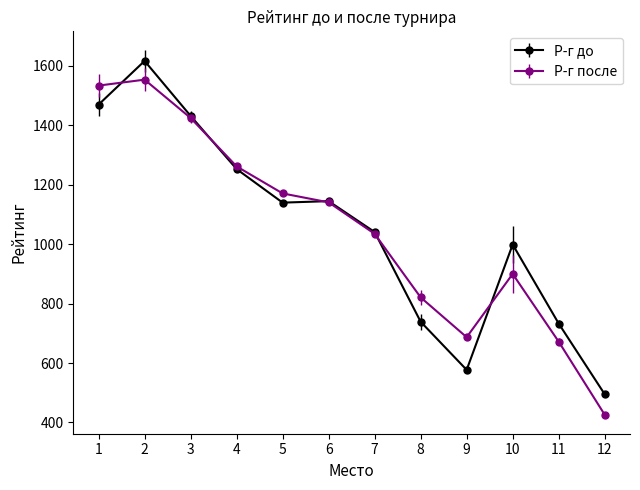

Is the value of Р-г до at 7 greater than the value of Р-г после at 8?

Yes